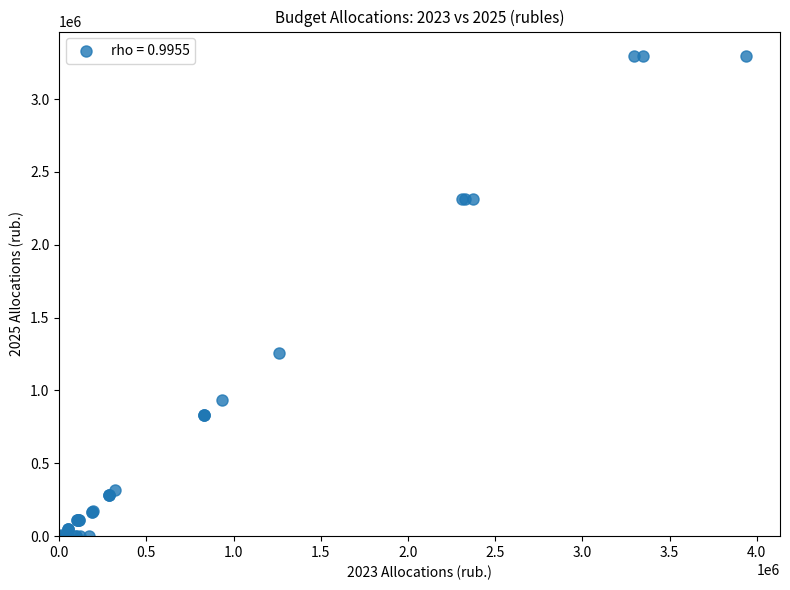

What Y value in the scatter plot is closest to 1649025?

1257800